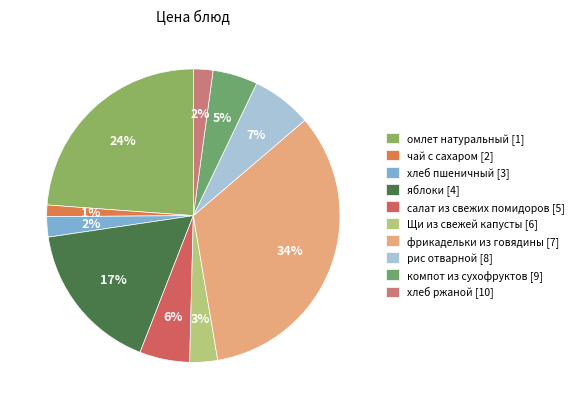

How many segments does this pie chart have?

10